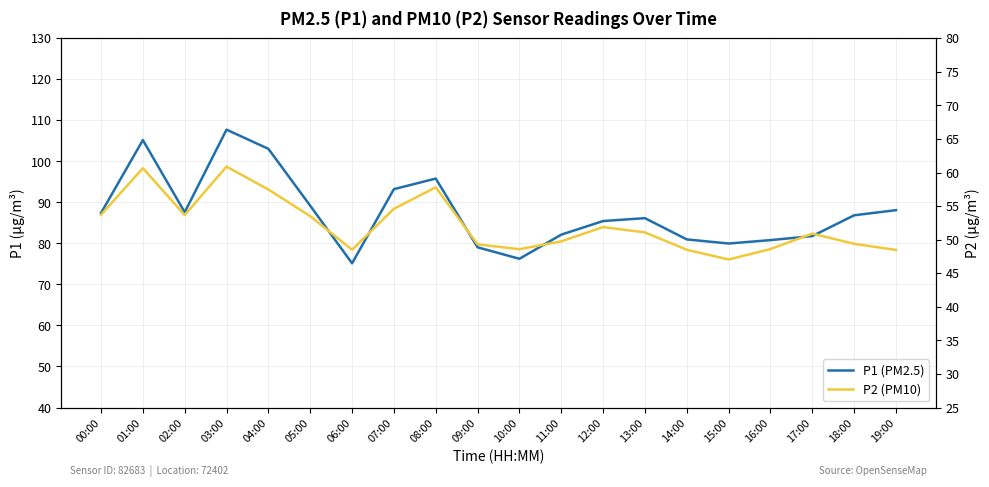

How many lines are shown in the chart?

2